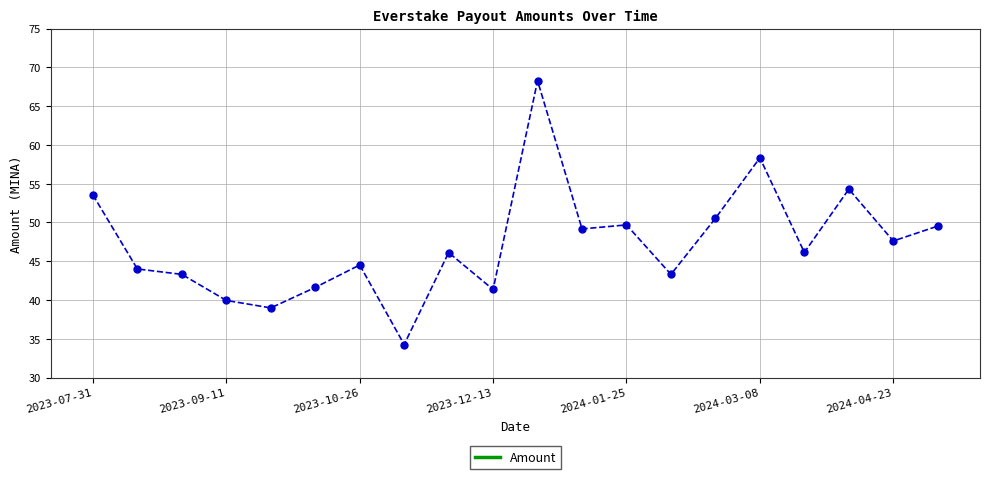

True or false: the data has more than 0 interior local peaks.

True